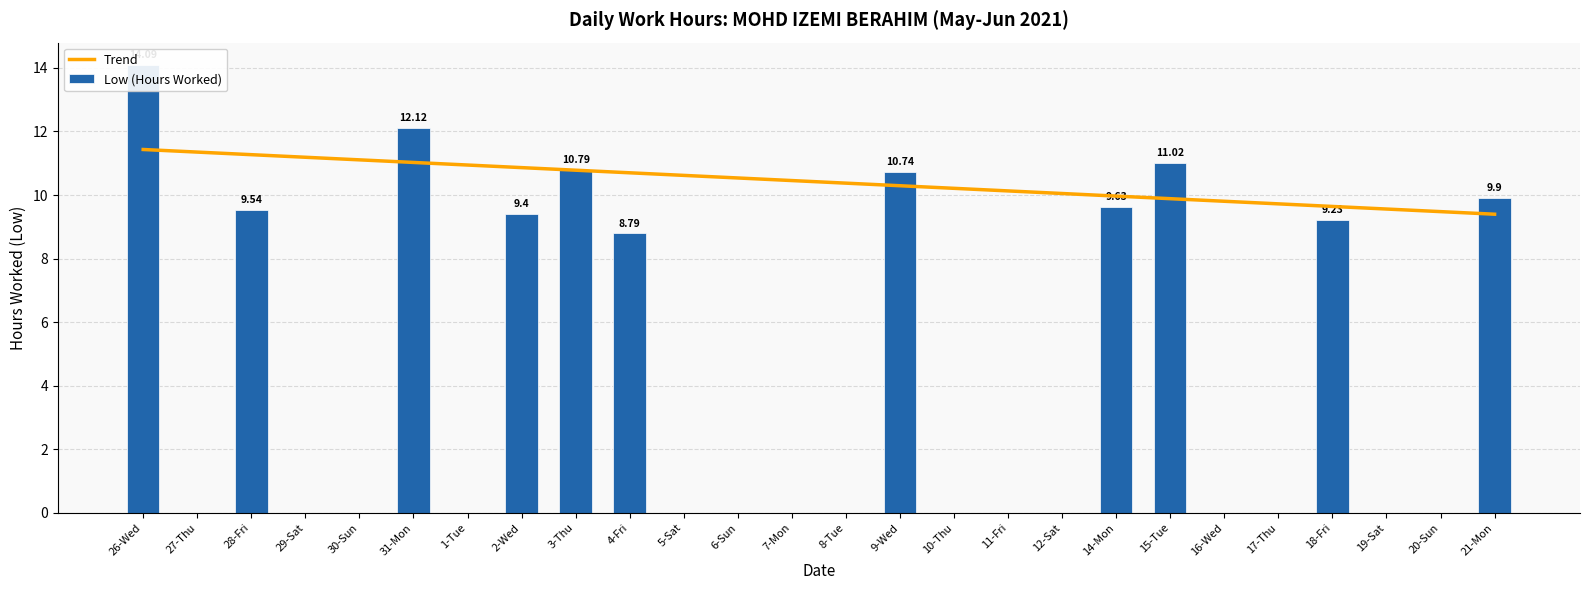

True or false: Trend has a value of 4.1 at 9-Wed.

False